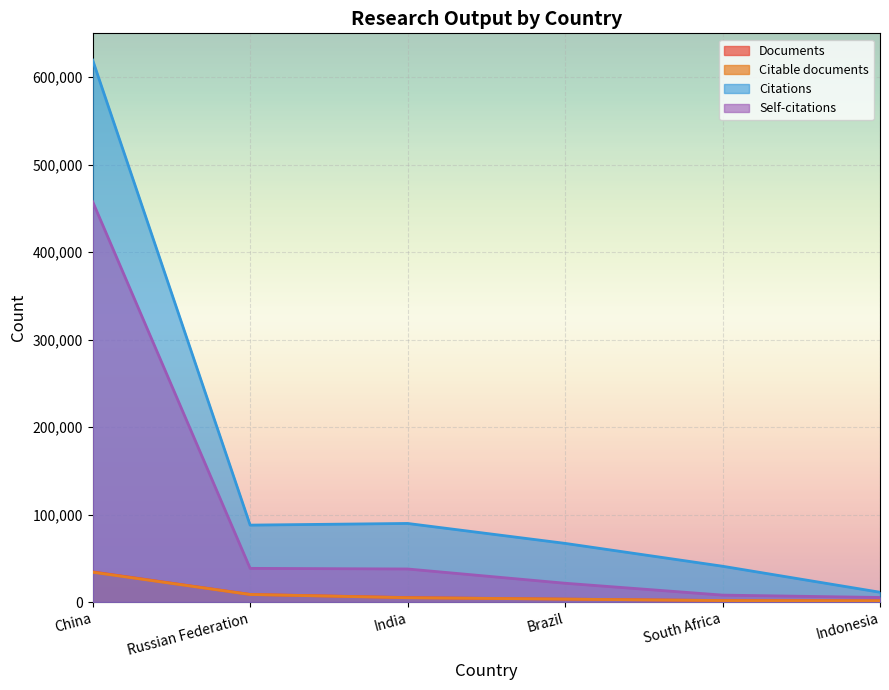

At South Africa, list the series in order from smallest to largest.

Citable documents, Documents, Self-citations, Citations